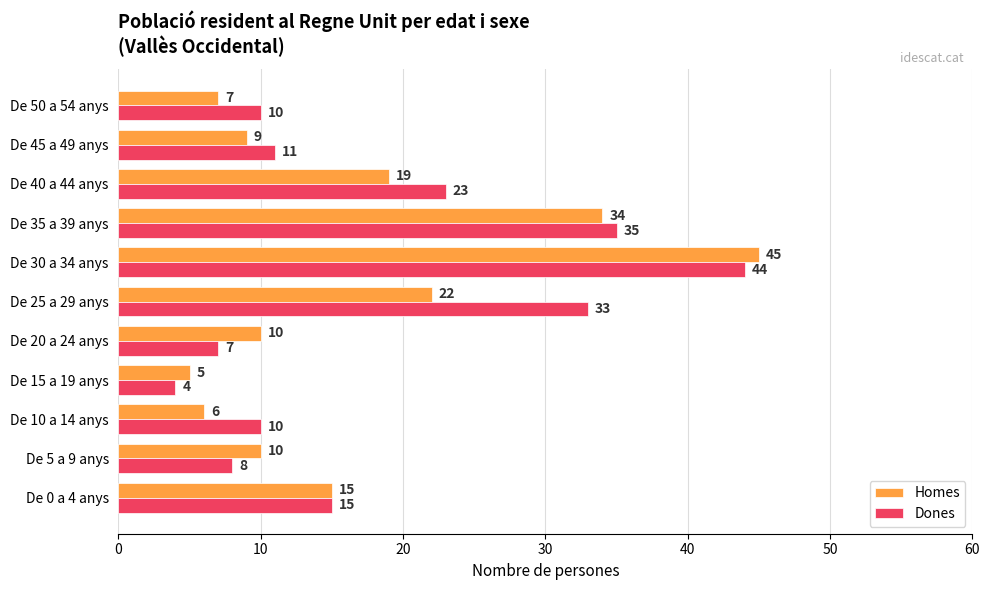

What value does the Homes series have at De 25 a 29 anys?

22